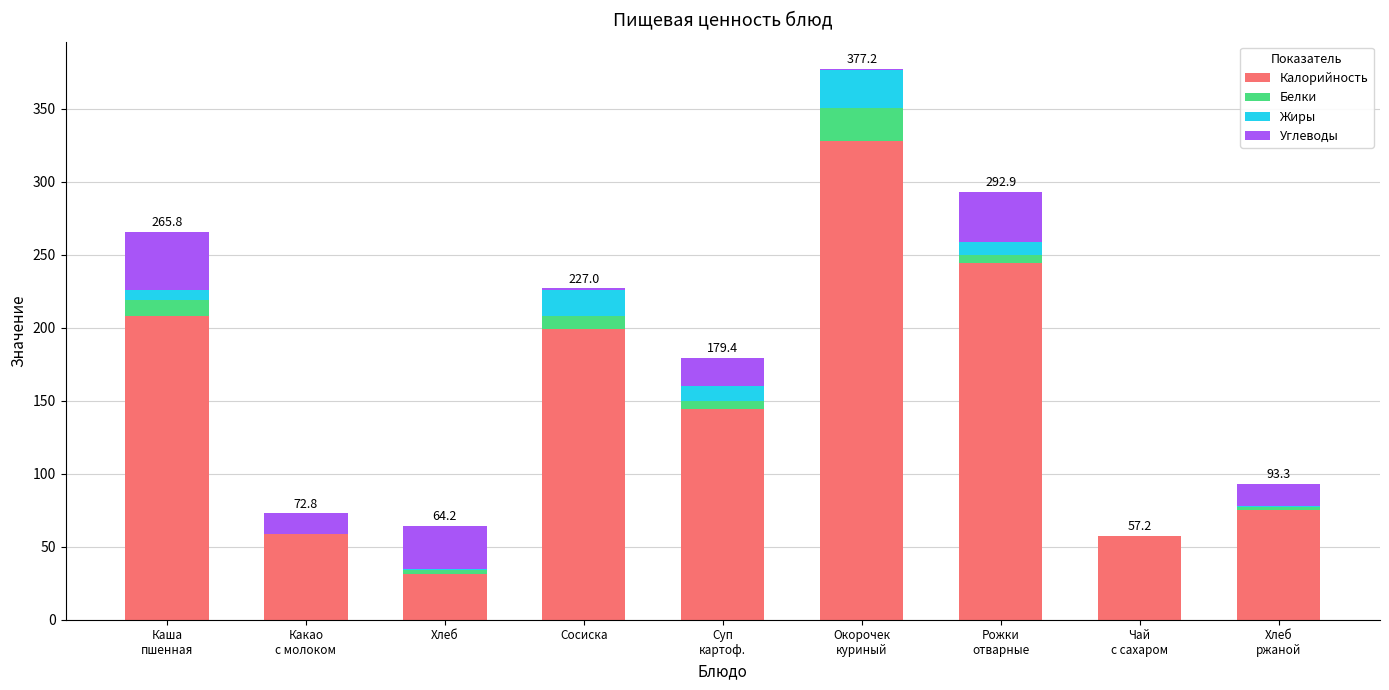

What is the sum of all Калорийность values?

1346.3